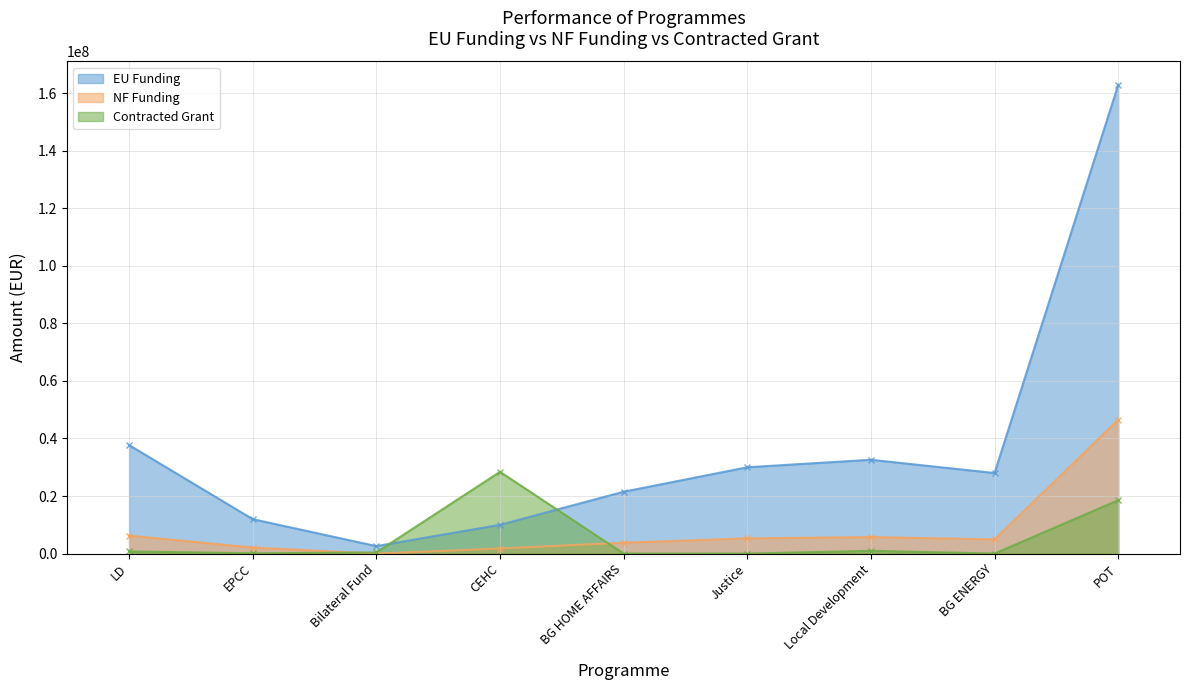

What are all the series names shown in the legend?

EU Funding, NF Funding, Contracted Grant